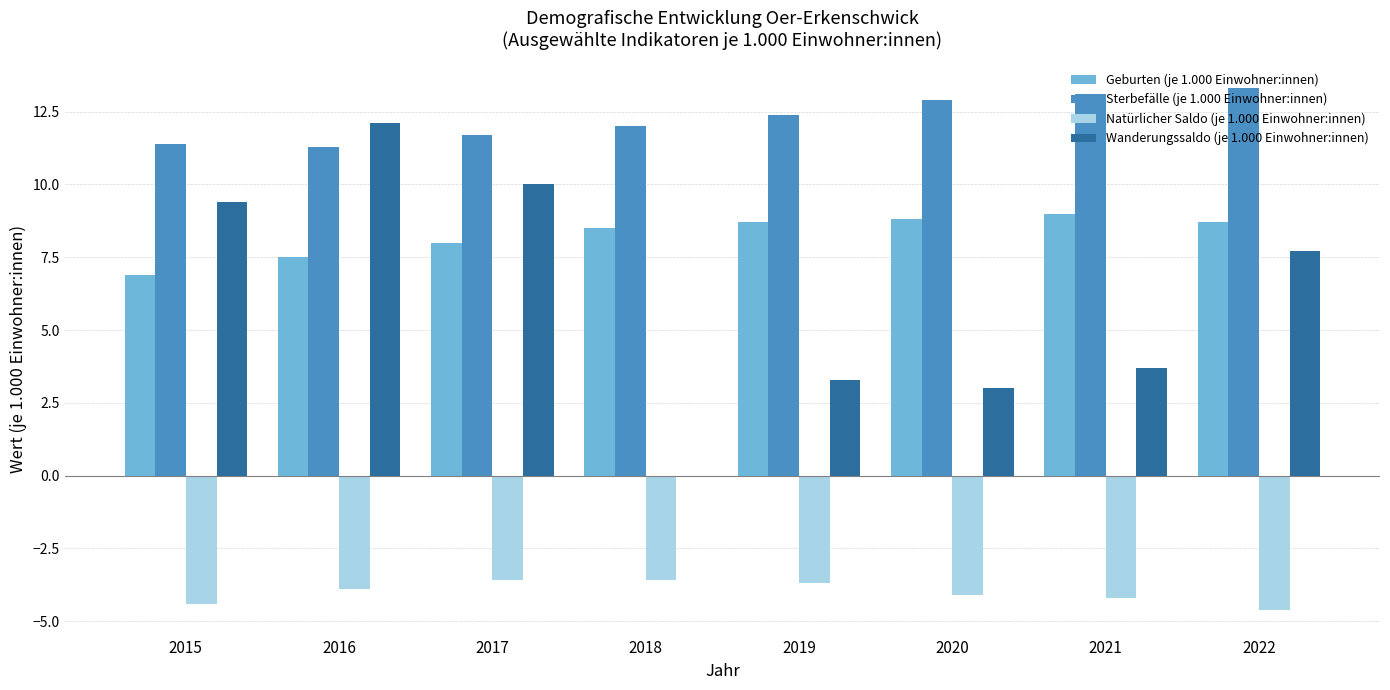

At which label does Wanderungssaldo (je 1.000 Einwohner:innen) reach its peak?

2016